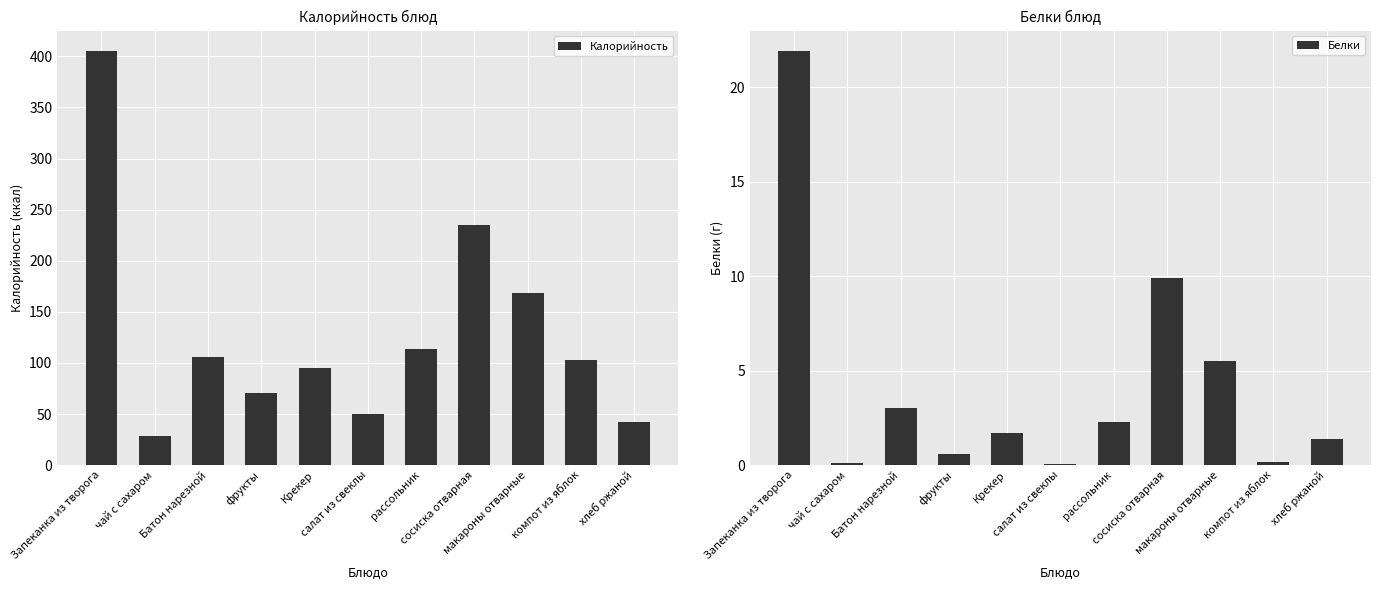

What is the label of the 10th bar from the right?

чай с сахаром